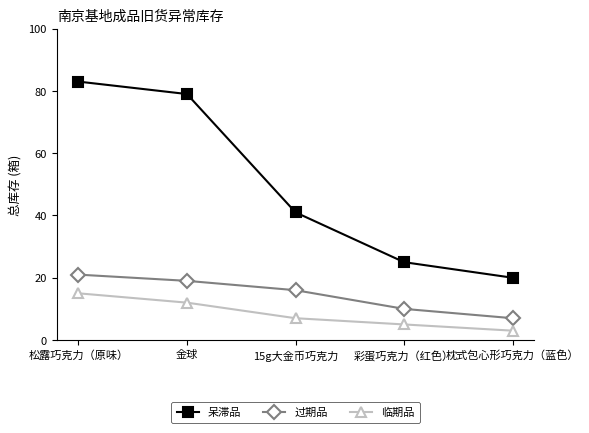

What is the minimum value for 呆滞品?

20